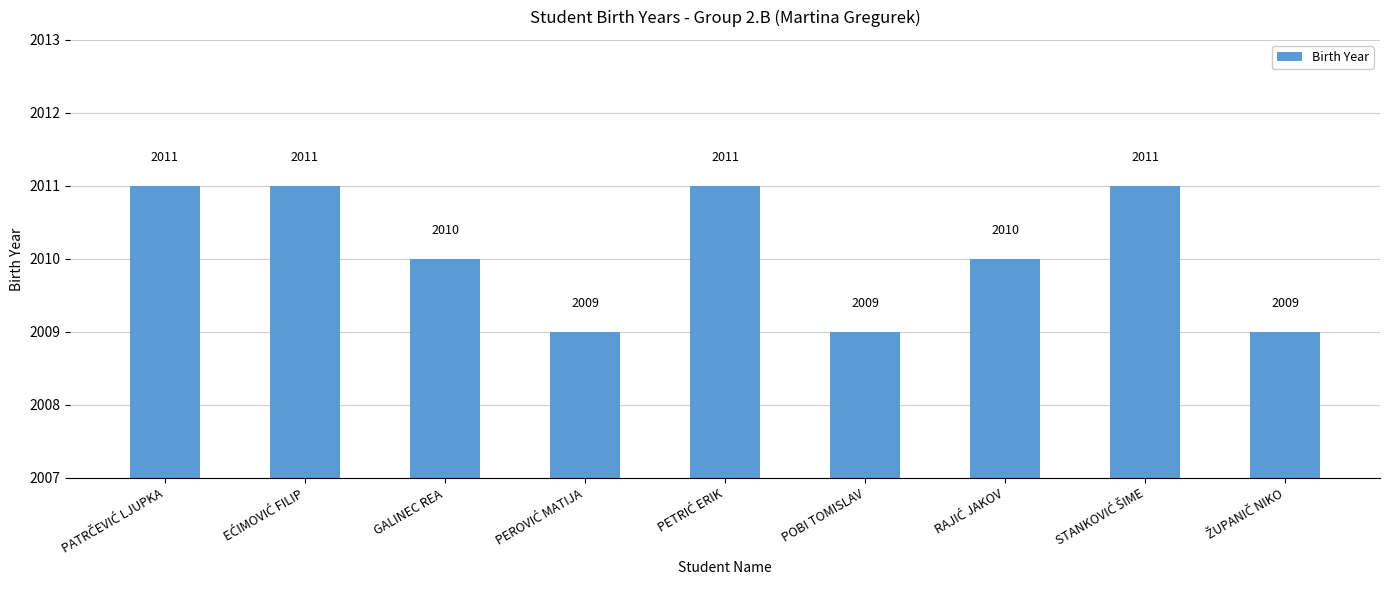

True or false: the data shows 1113 at GALINEC REA.

False